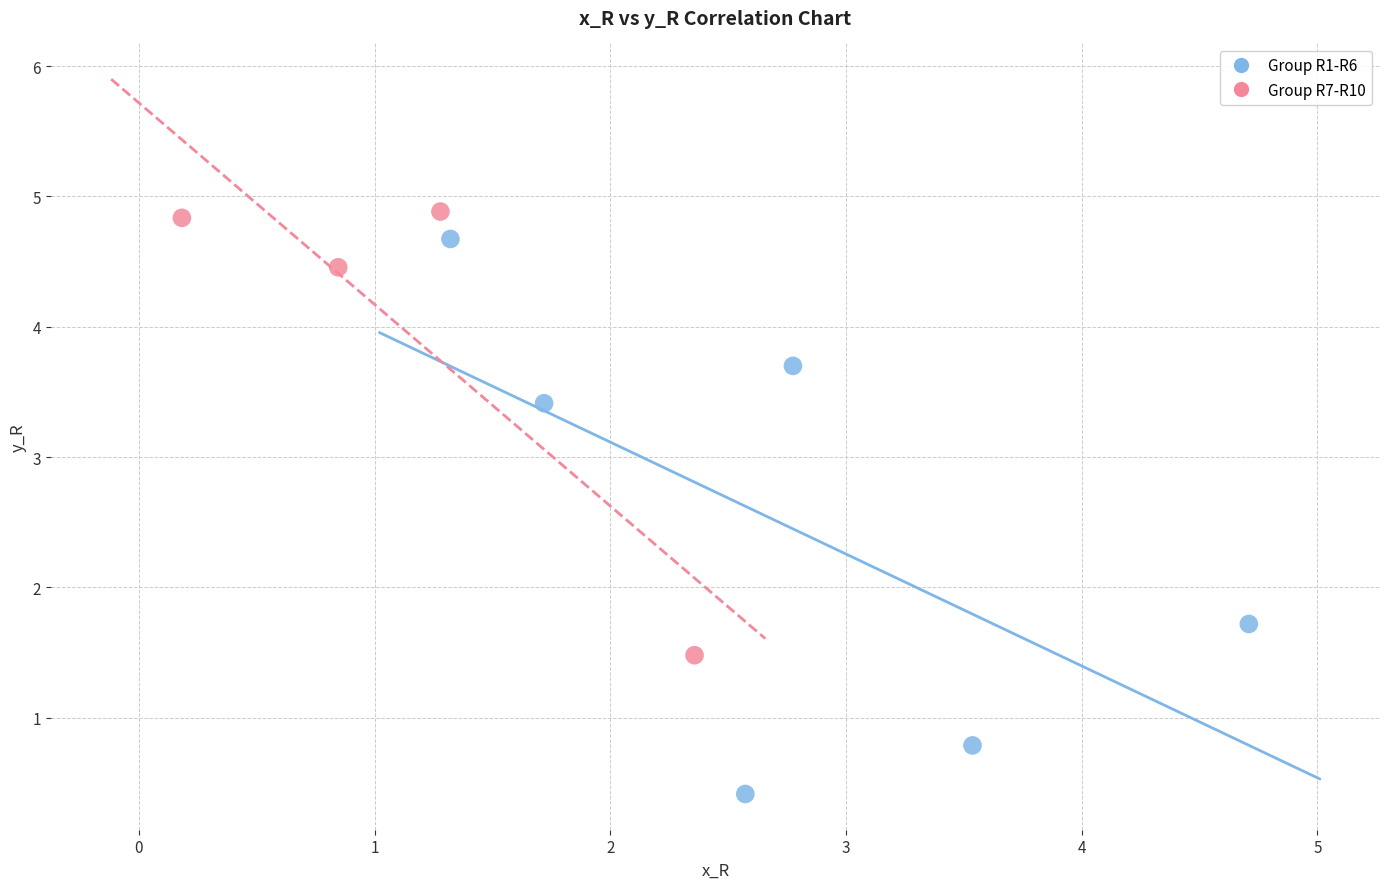

Which series has the largest Y range (max minus min)?

Group R1-R6